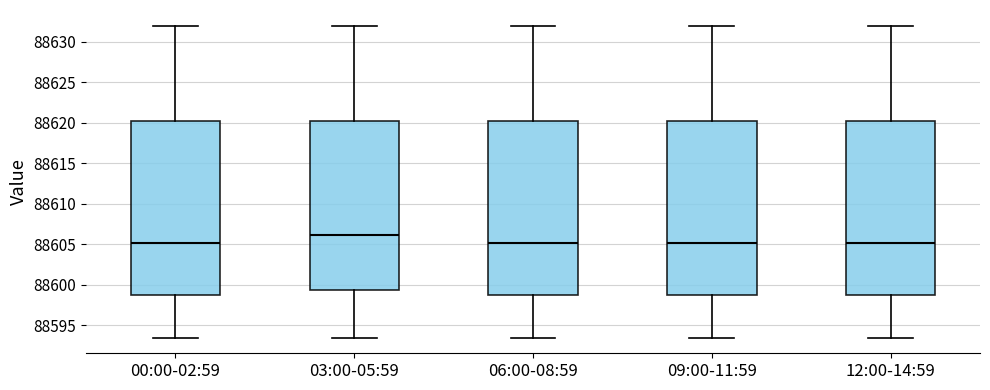

Reading left to right, read every box against the y-axis: the position of its median line, the range the box covers, and the ends of its whiskers. The values are not printed on the chart, so give them approximately, as read against the axis.

00:00-02:59: median 88605.0, box 88598.5 to 88620.0, whiskers 88593.5 to 88632.0
03:00-05:59: median 88606.0, box 88599.5 to 88620.0, whiskers 88593.5 to 88632.0
06:00-08:59: median 88605.0, box 88598.5 to 88620.0, whiskers 88593.5 to 88632.0
09:00-11:59: median 88605.0, box 88598.5 to 88620.0, whiskers 88593.5 to 88632.0
12:00-14:59: median 88605.0, box 88598.5 to 88620.0, whiskers 88593.5 to 88632.0